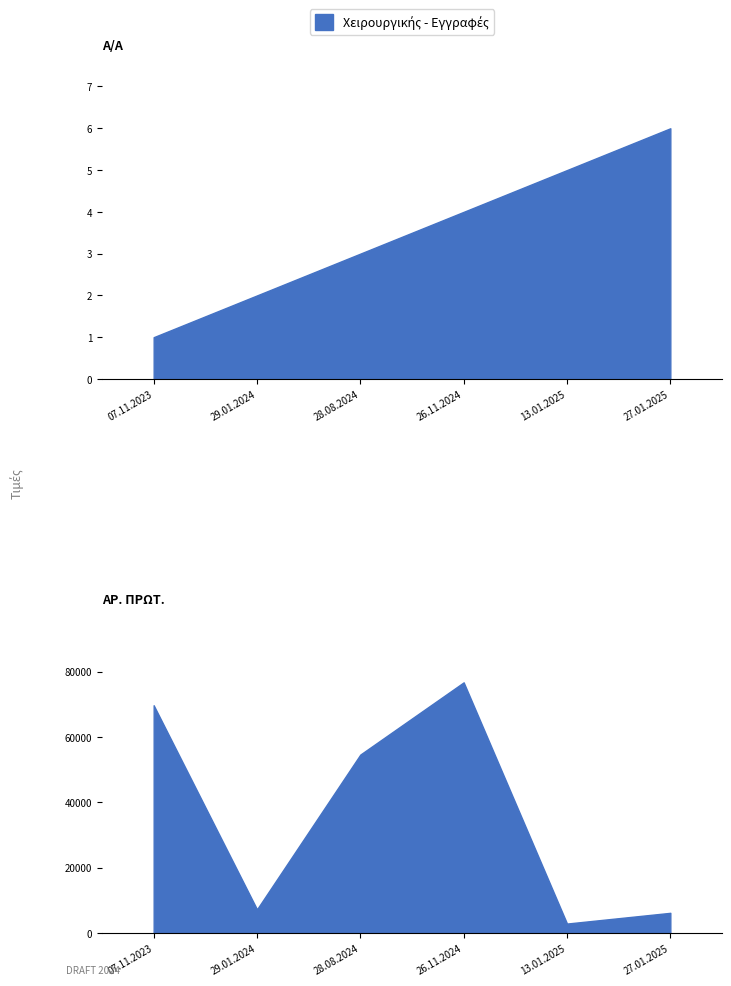

Reading left to right, transcribe all the data shown in this chart.

Α/Α: 07.11.2023=1	29.01.2024=2	28.08.2024=3	26.11.2024=4	13.01.2025=5	27.01.2025=6
ΑΡ. ΠΡΩΤ.: 07.11.2023=69754	29.01.2024=7269	28.08.2024=54651	26.11.2024=76765	13.01.2025=2909	27.01.2025=6195